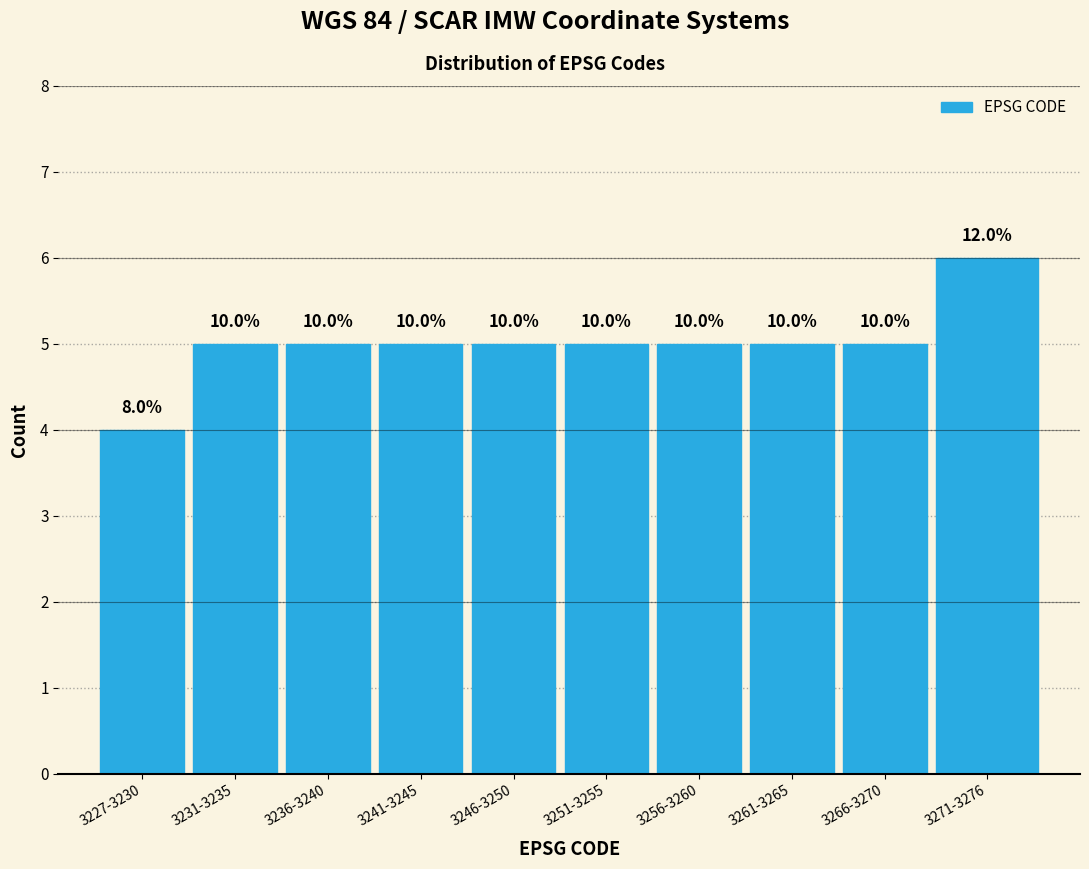

Are the bars horizontal?

No